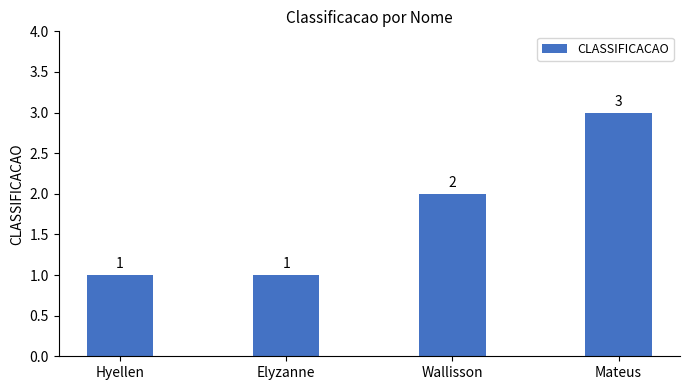

What position from the left is Mateus?

4